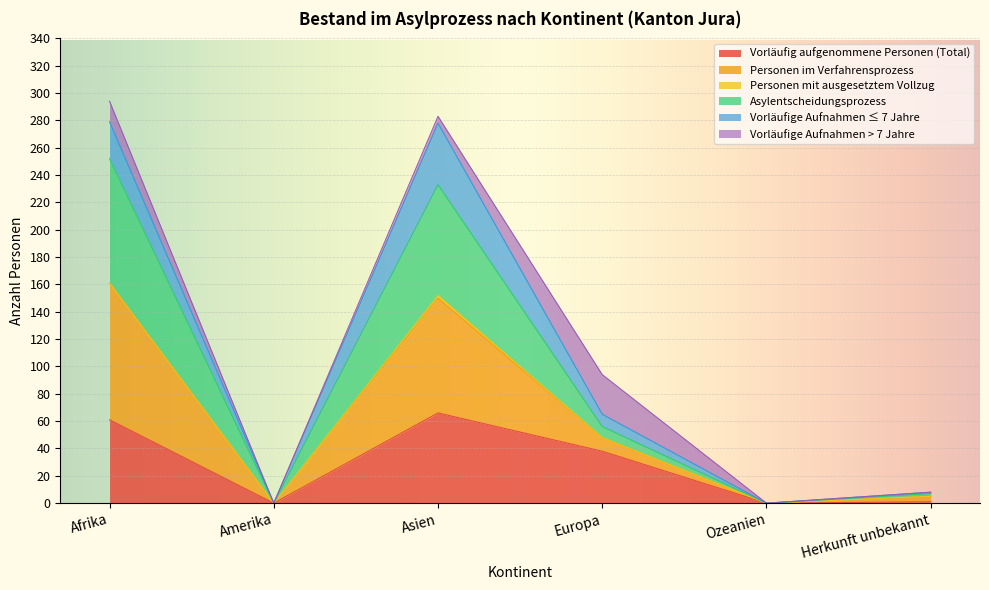

What is the maximum value for Vorläufig aufgenommene Personen (Total)?

66